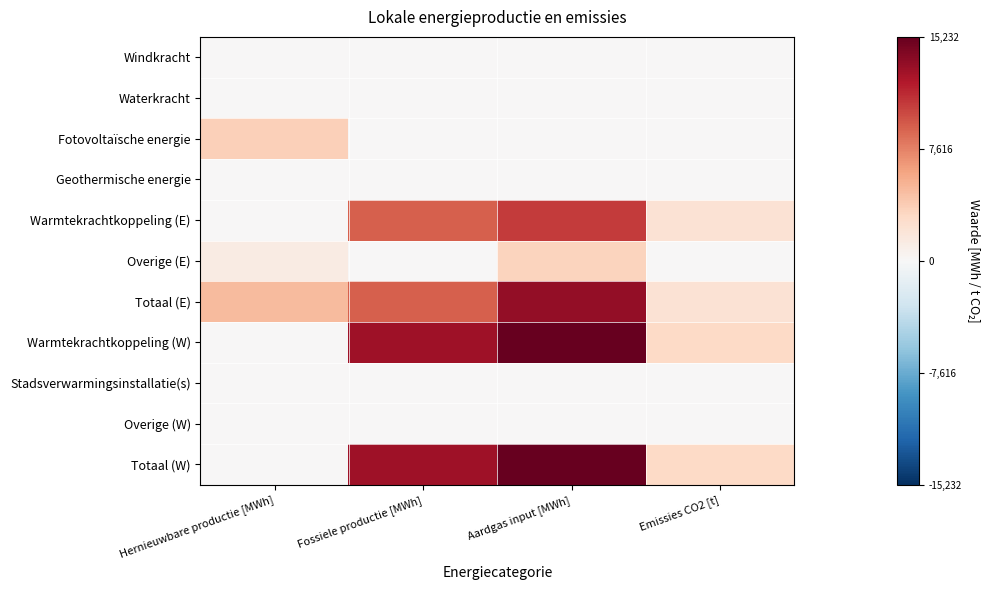

List the series in order of their peak value, lowest first.

Windkracht, Waterkracht, Geothermische energie, Stadsverwarmingsinstallatie(s), Overige (W), Overige (E), Fotovoltaïsche energie, Warmtekrachtkoppeling (E), Totaal (E), Warmtekrachtkoppeling (W), Totaal (W)